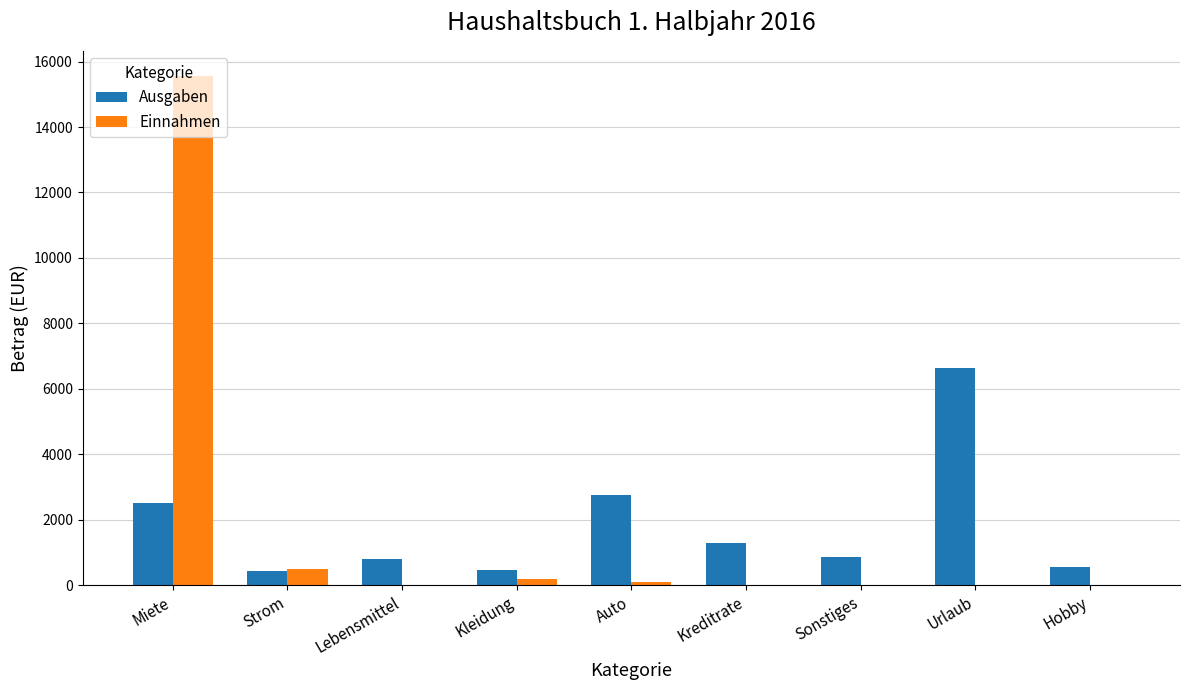

At which category is the sum across all series the highest?

Miete